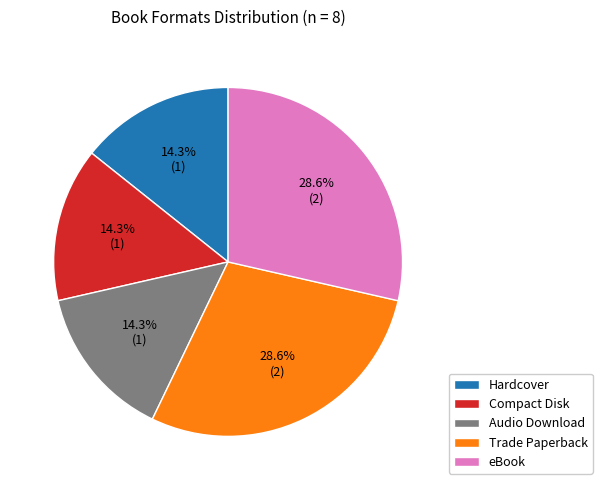

What is the ratio of the value at eBook to the value at Hardcover?

2.0